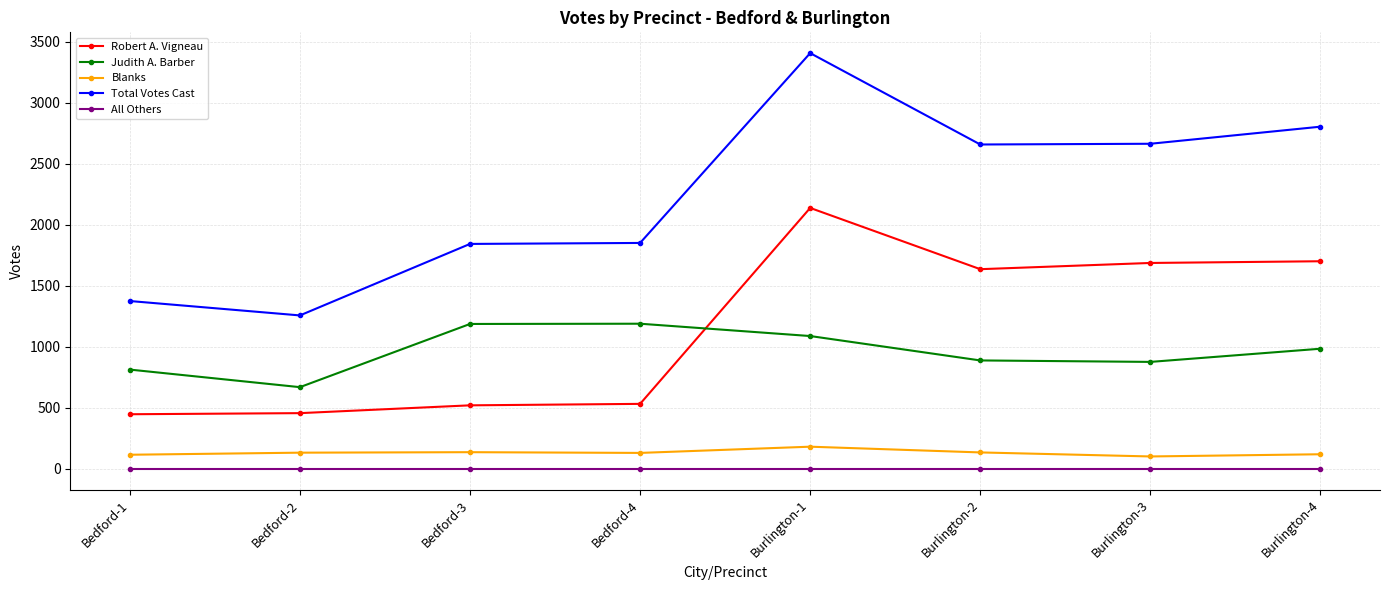

Which series changed the most between Burlington-1 and Burlington-2?

Total Votes Cast